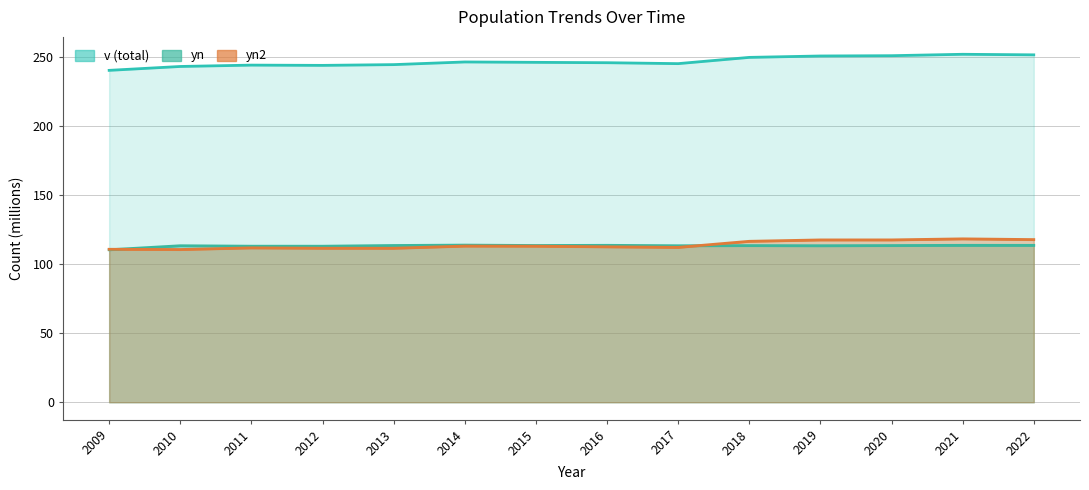

Where does the yn series first go above 113?

2010